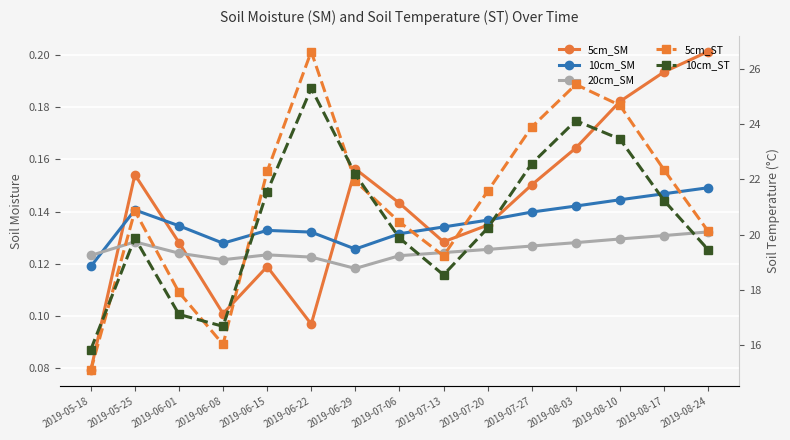

Rank the series by their maximum value, from lowest to highest.

20cm_SM, 10cm_SM, 5cm_SM, 10cm_ST, 5cm_ST